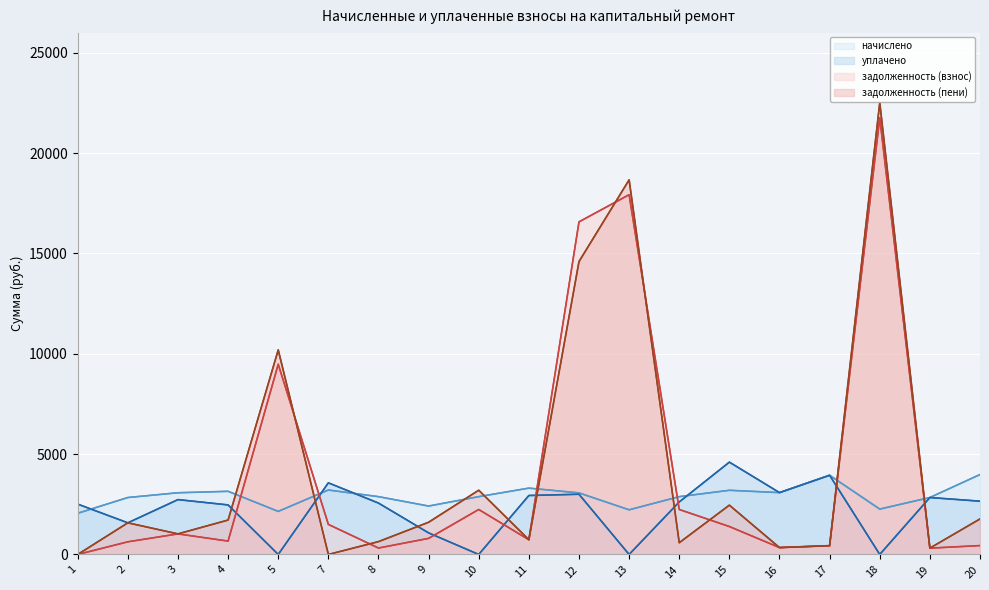

Between 3 and 5, which series saw the biggest shift?

задолженность (пени)